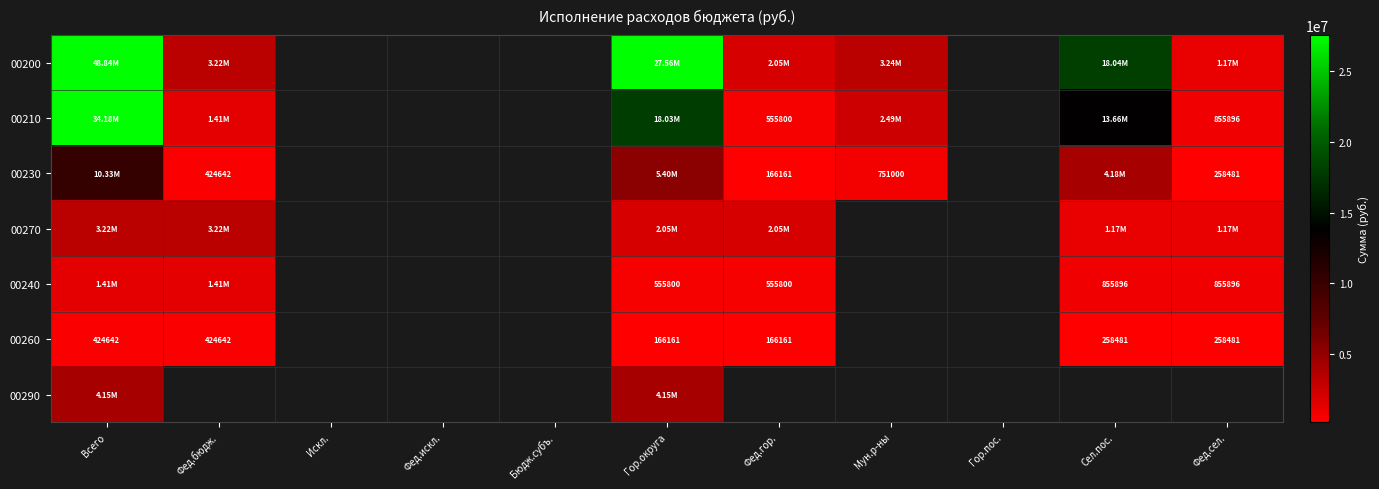

What is the maximum value shown in the chart?

48842113.7